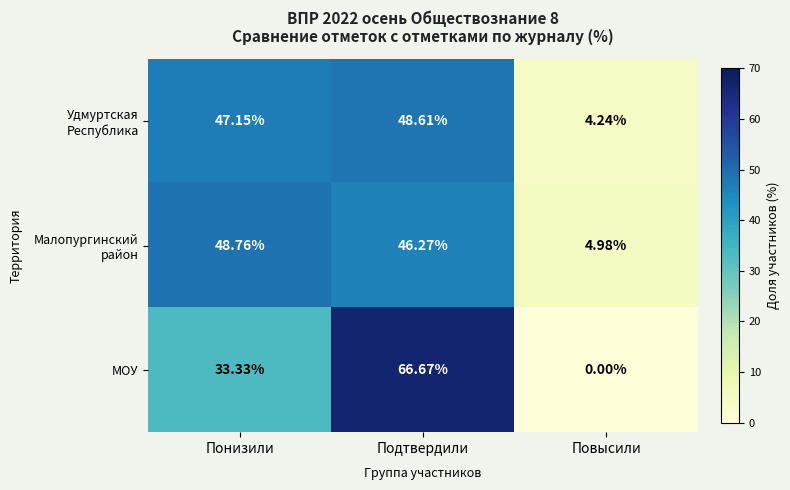

List the labels in order of МОУ value, smallest first.

Повысили, Понизили, Подтвердили